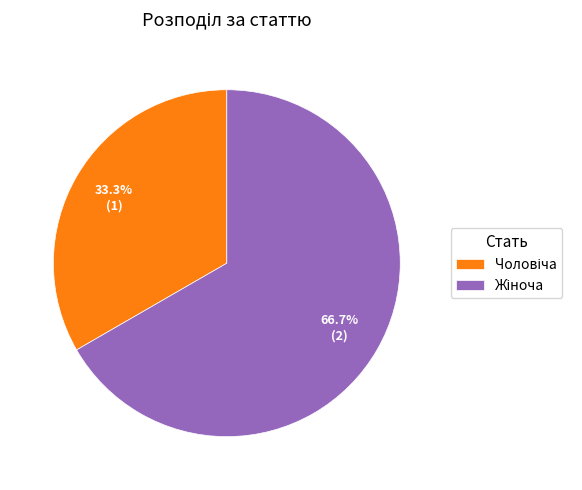

Does any single category account for the majority?

Yes